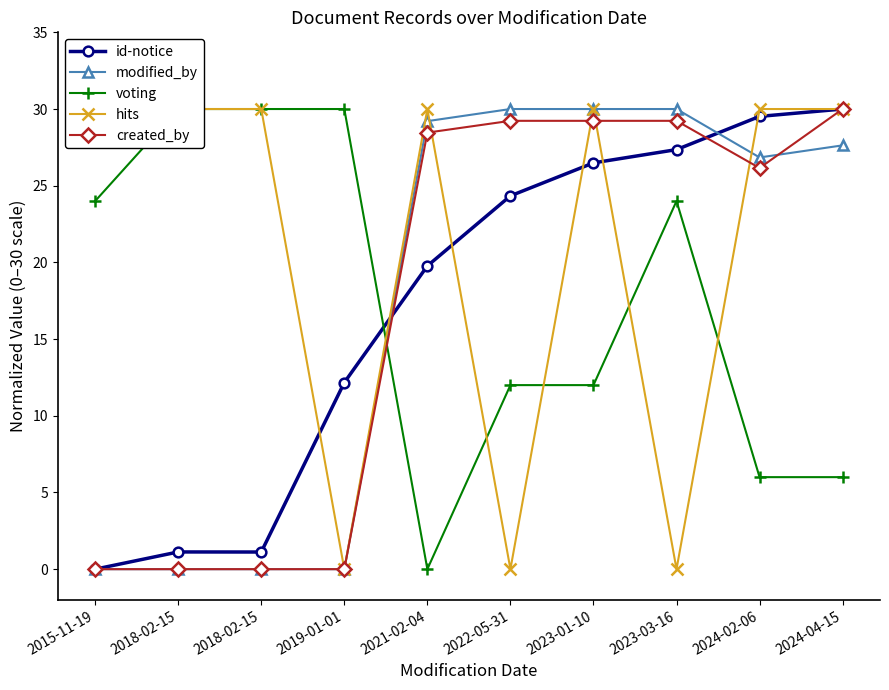

Which series has the largest range (max minus min)?

id-notice